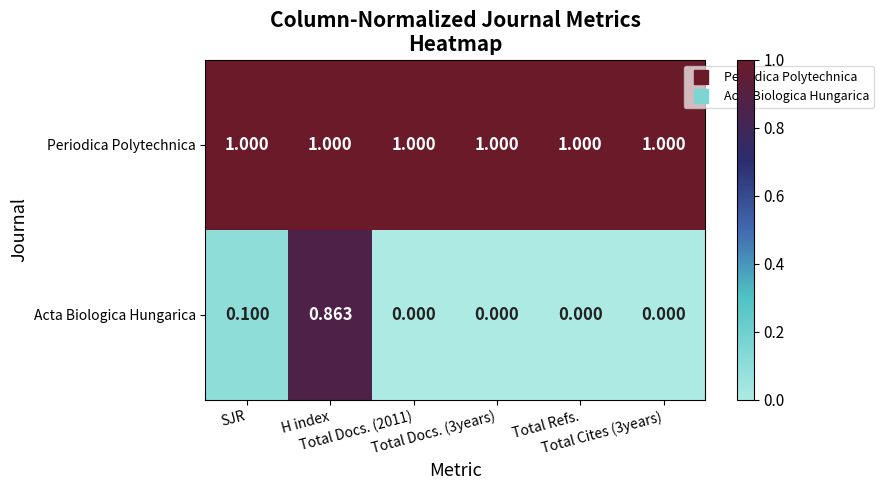

Which series has the largest range (max minus min)?

Acta Biologica Hungarica